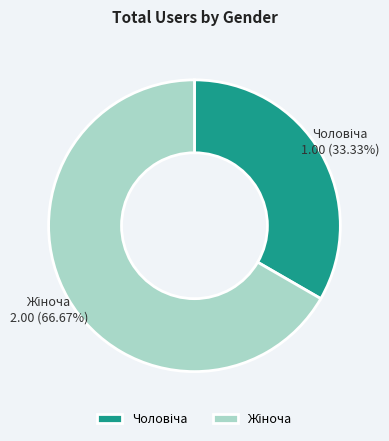

What percentage do Жіноча and Чоловіча together represent?

100.0%